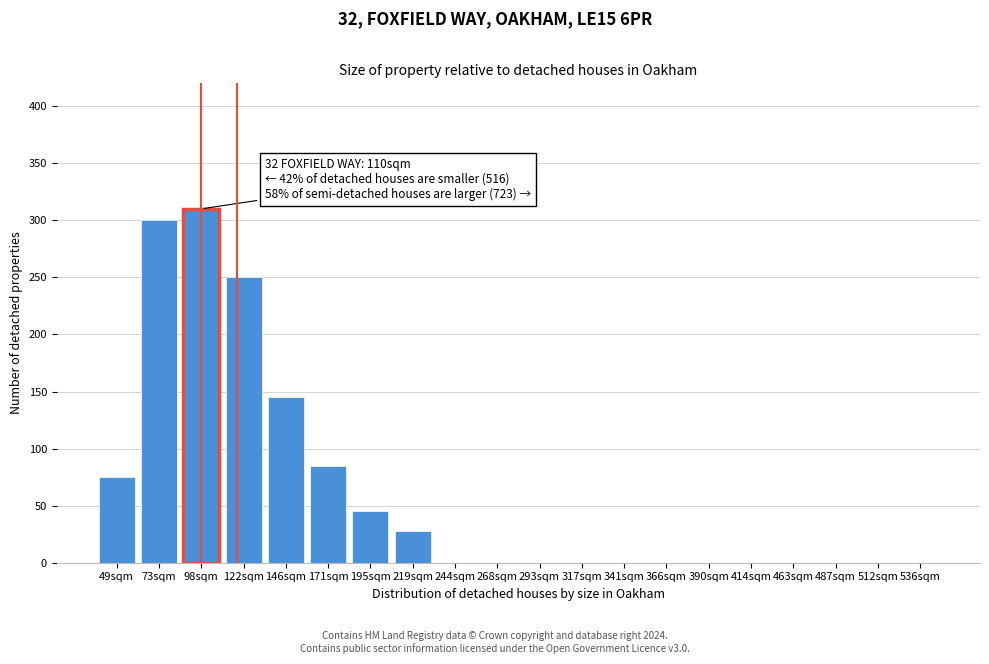

Reading right to left, extract all data points from this chart.

536sqm=0	512sqm=0	487sqm=0	463sqm=0	414sqm=0	390sqm=0	366sqm=0	341sqm=0	317sqm=0	293sqm=0	268sqm=0	244sqm=0	219sqm=28	195sqm=45	171sqm=85	146sqm=145	122sqm=250	98sqm=310	73sqm=300	49sqm=75